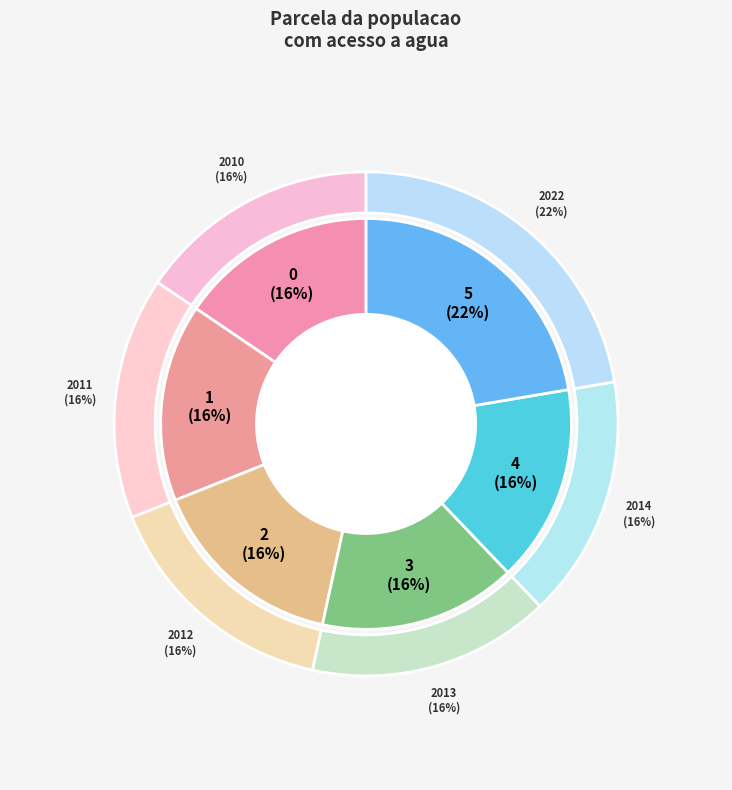

What percentage is NOT represented by 2011?

84.5%